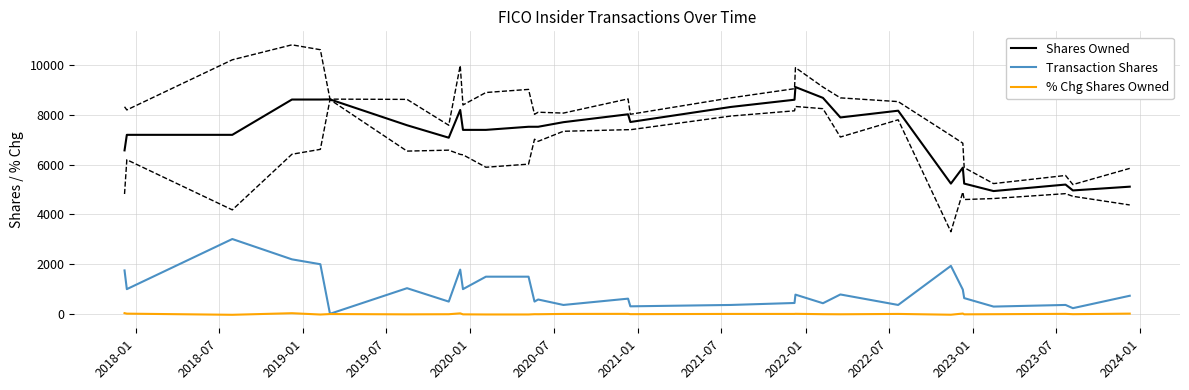

Does the chart have visible grid lines?

Yes